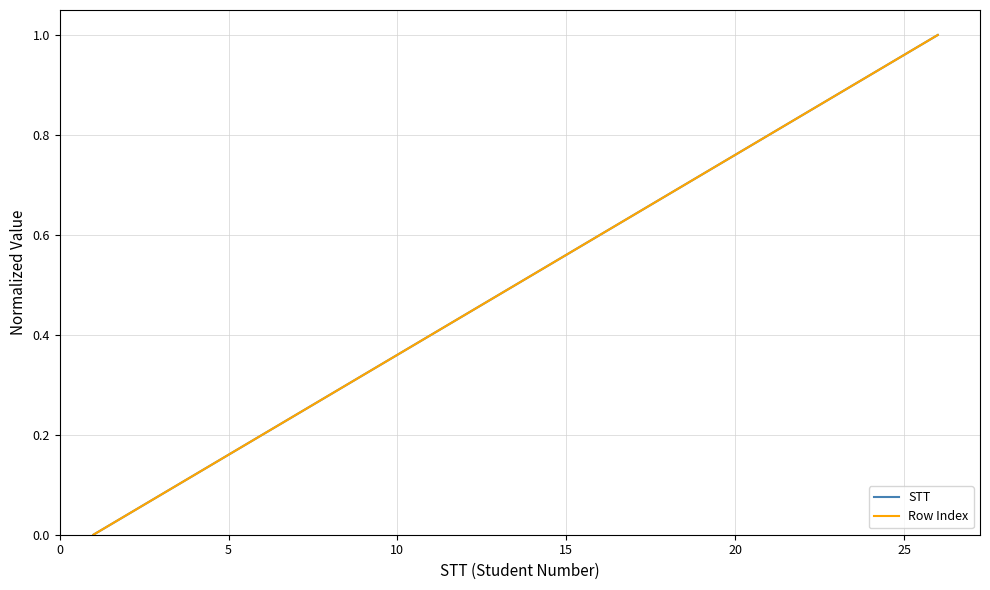

Does the chart display data point markers on the line(s)?

No